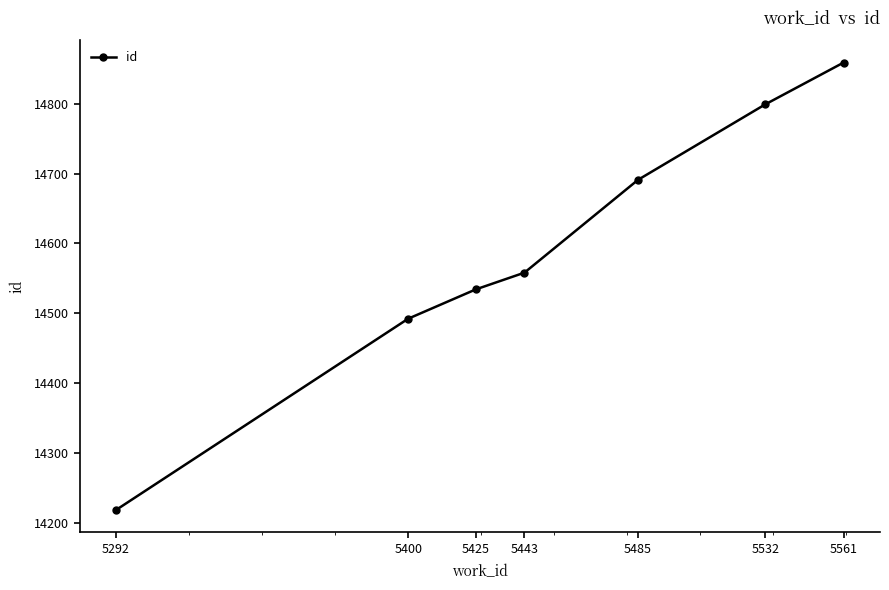

List the labels in order of value, smallest first.

5292, 5400, 5425, 5443, 5485, 5532, 5561